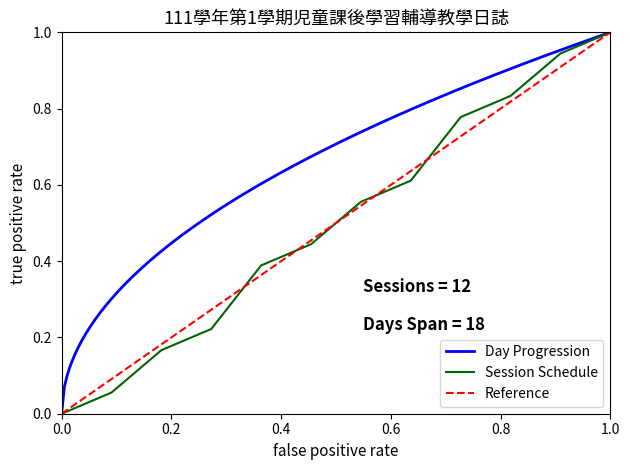

Read the value at 9.

0.8